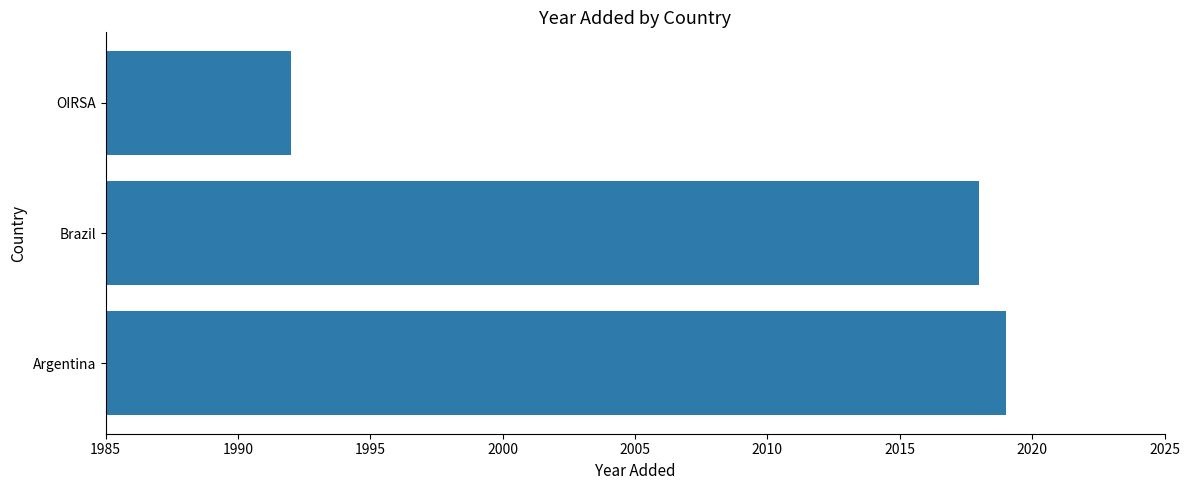

Rank the categories by value from highest to lowest.

Argentina, Brazil, OIRSA